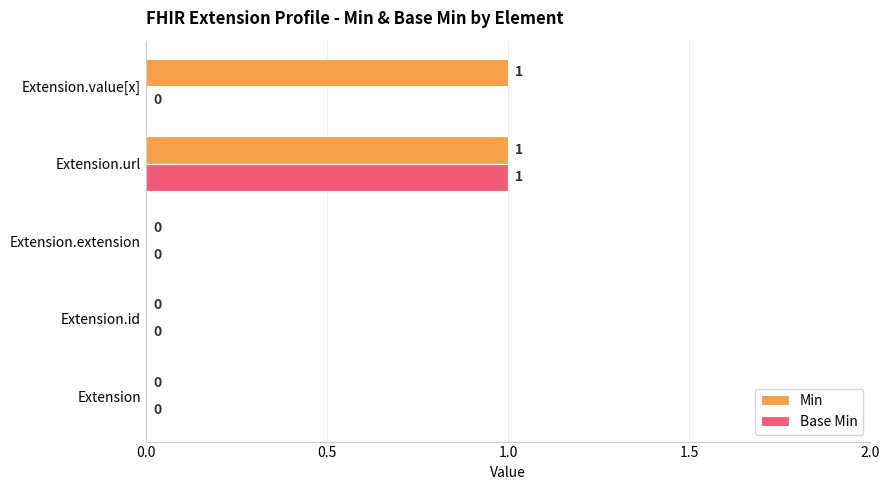

Is it true that Base Min equals 1 at Extension.value[x]?

False